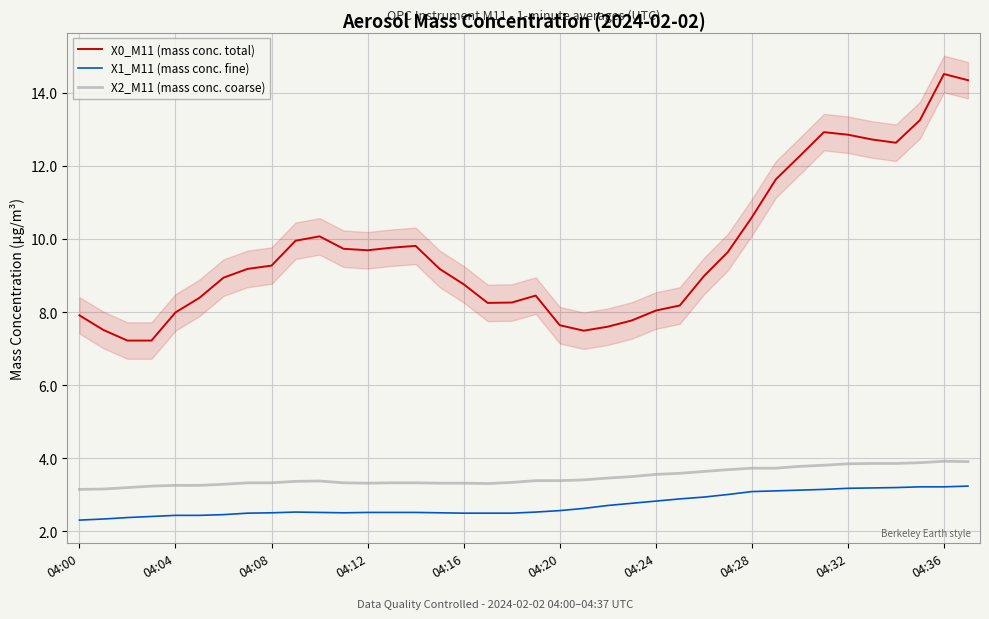

True or false: X1_M11 (mass conc. fine) and X2_M11 (mass conc. coarse) intersect in this chart.

False